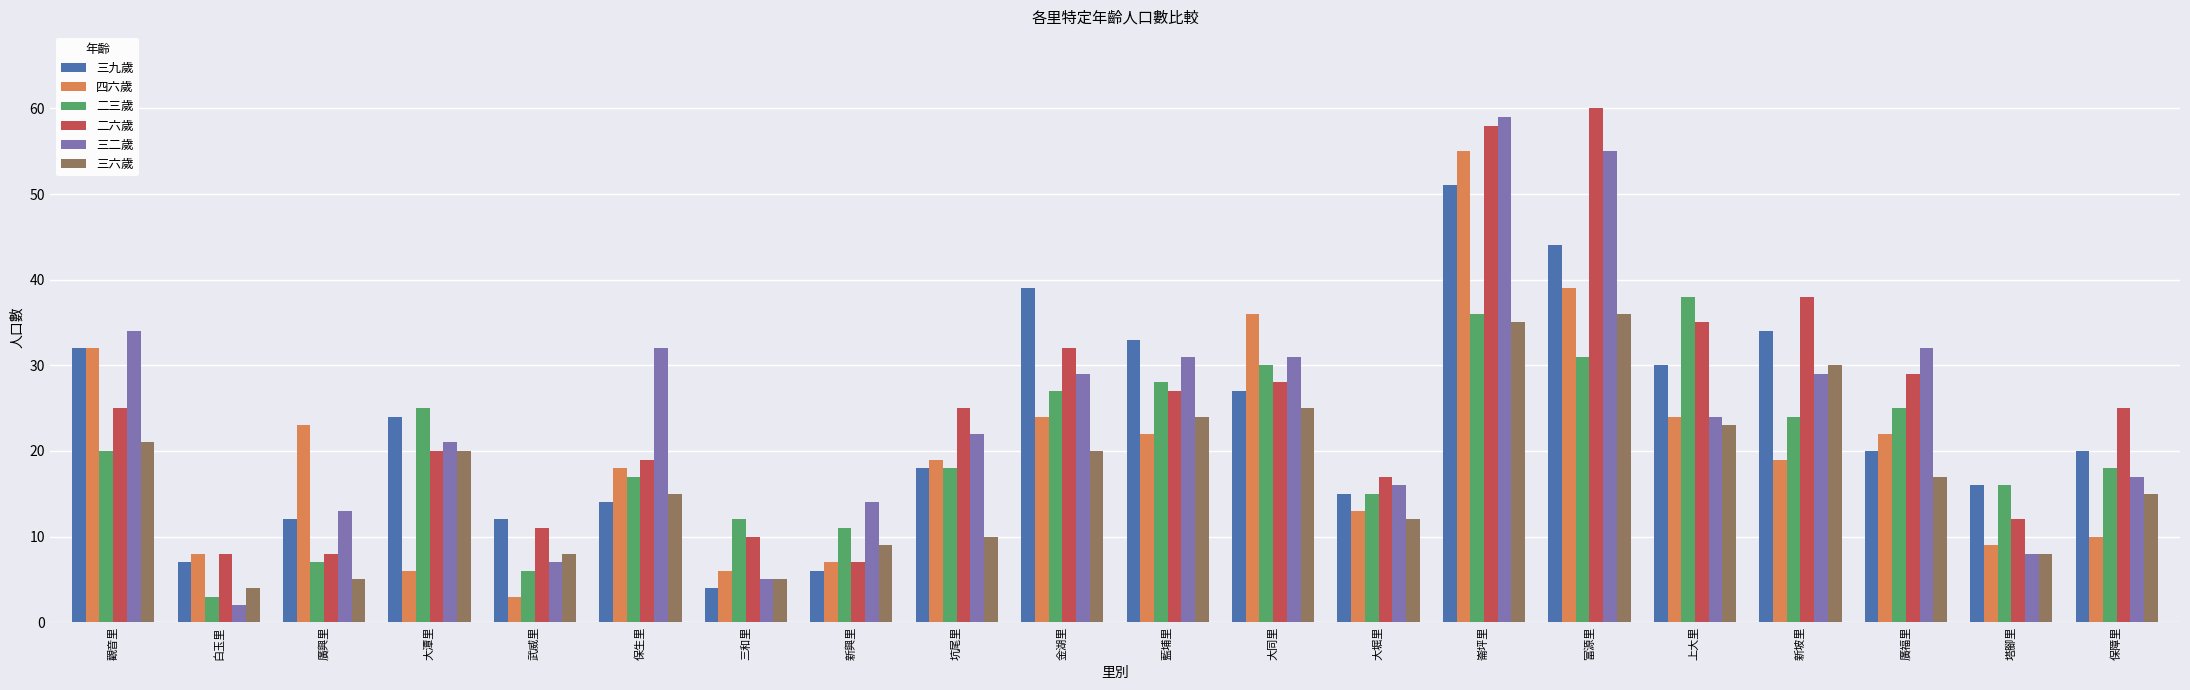

What is the average value of the 二六歲 series?

25